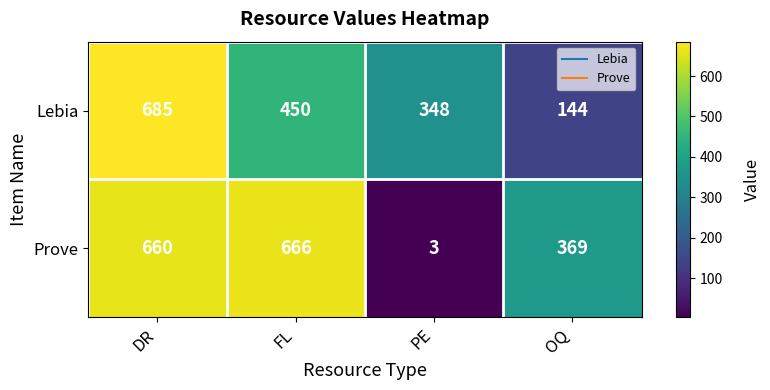

How many categories are shown in the chart?

4